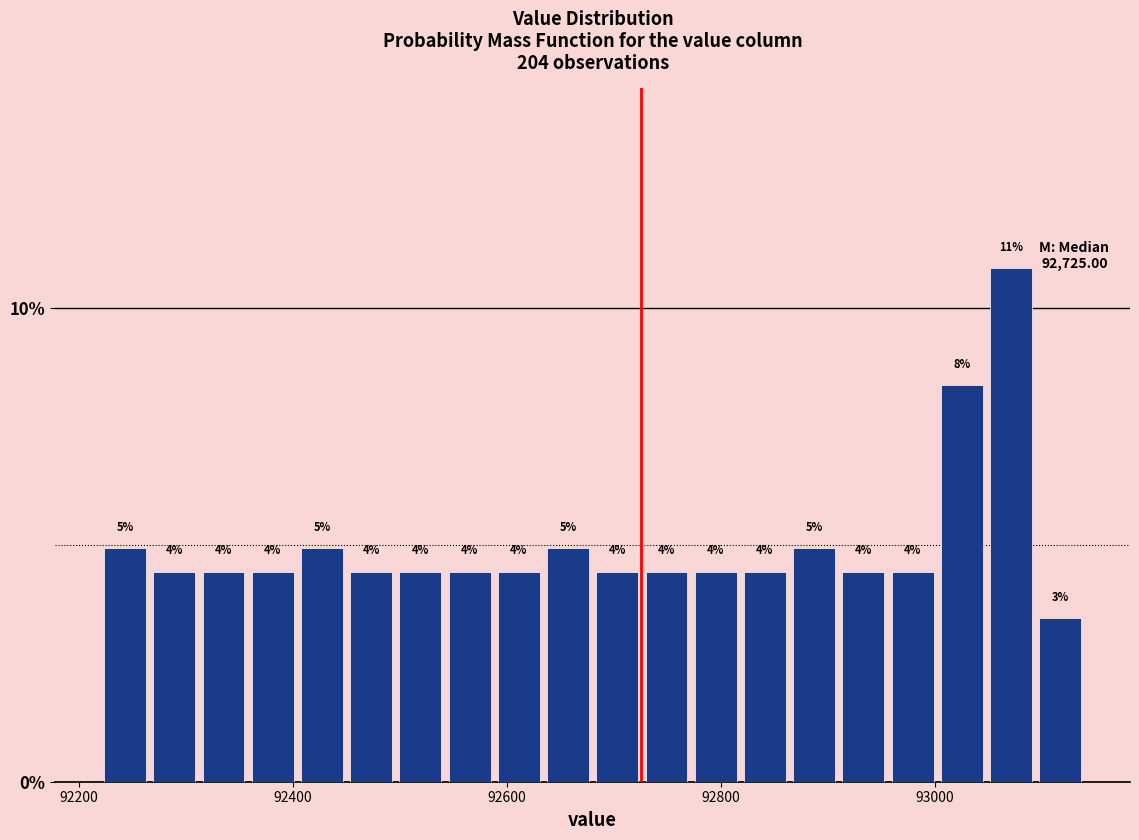

Around what value on the x-axis is the tallest bar? Give the approximate position of its centre, as read against the axis.

93080